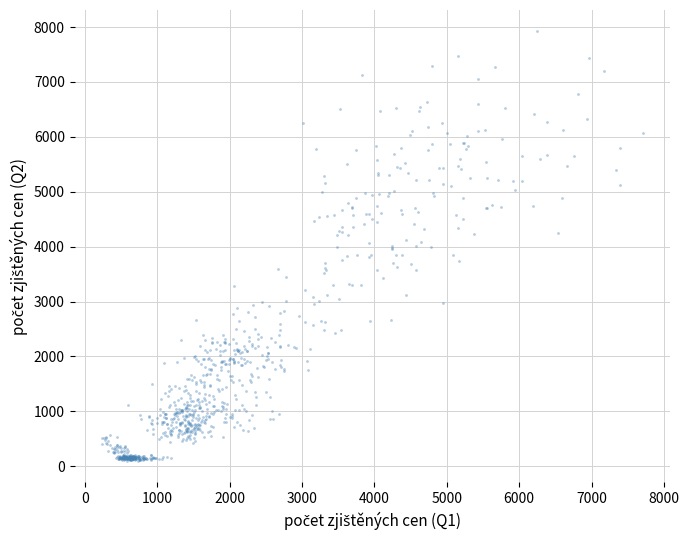

What is the range of X values (max minus min)?

7482.5